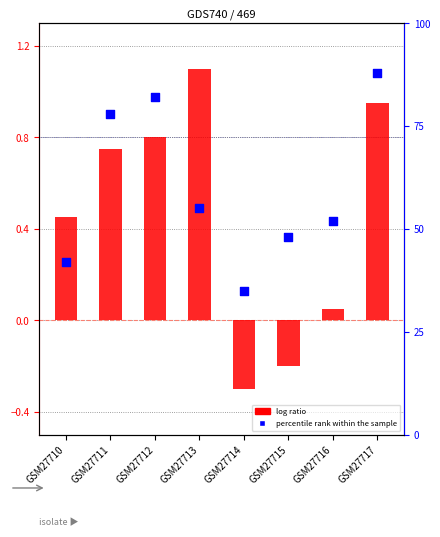

Which series has the largest Y range (max minus min)?

percentile rank within the sample